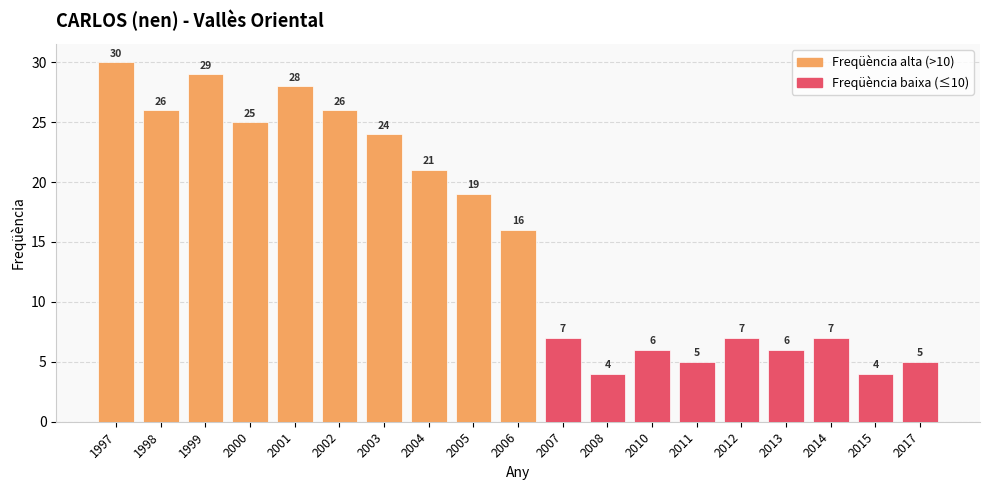

What is the smallest value displayed?

4